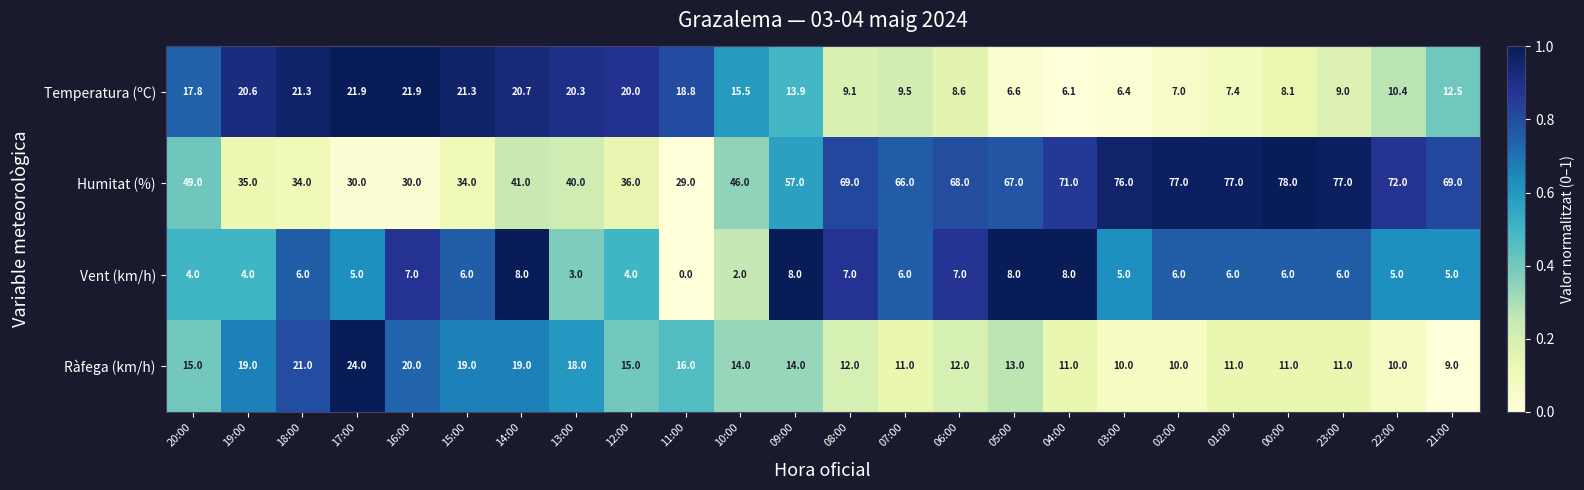

At which category is the sum across all series the highest?

00:00